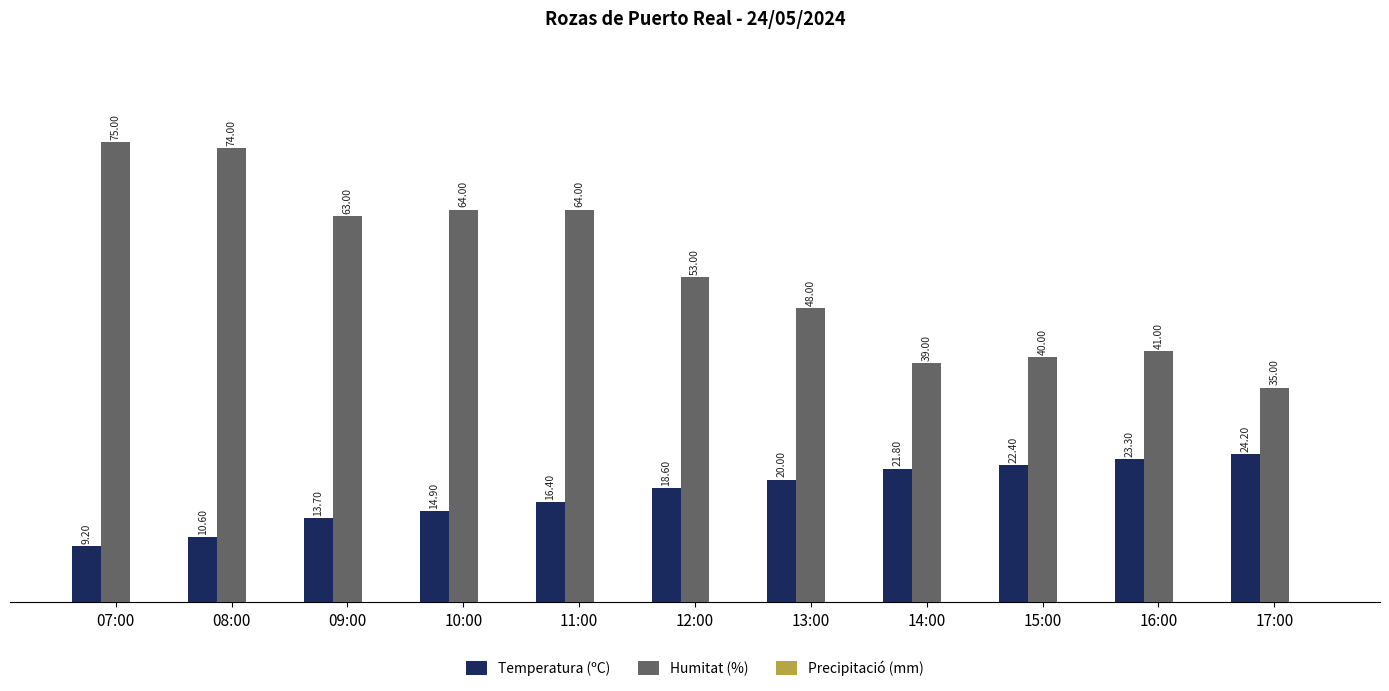

What is the difference between the maximum and minimum values in the Humitat (%) series?

40.0